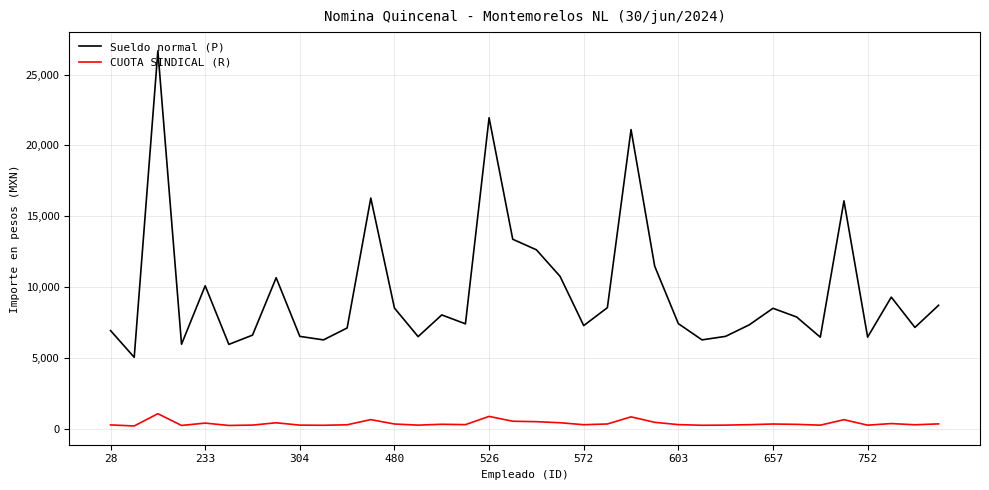

Which series has the largest range (max minus min)?

Sueldo normal (P)